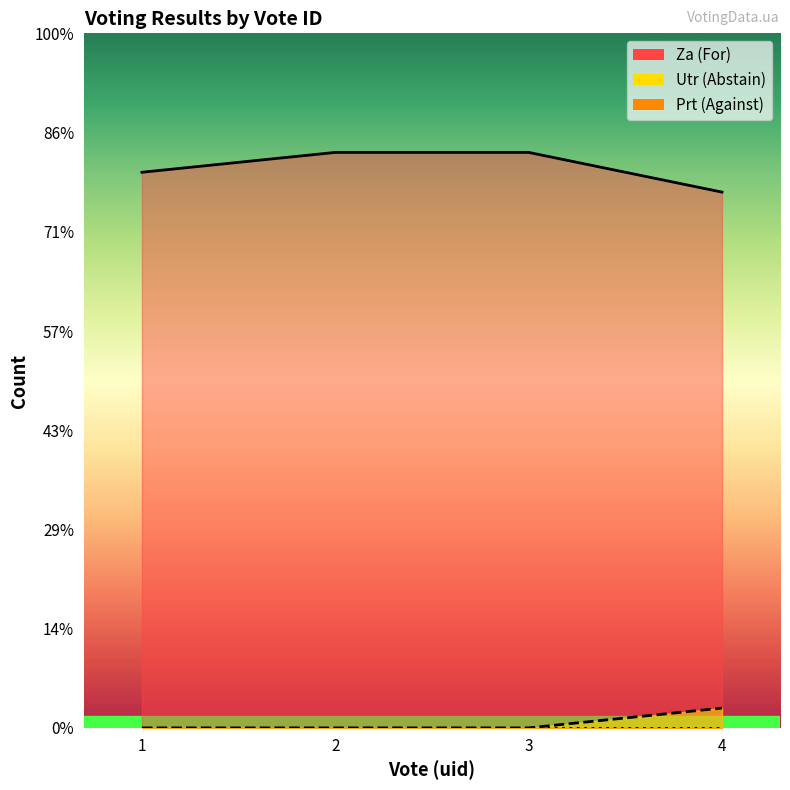

How many za values are between 28 and 29?

3